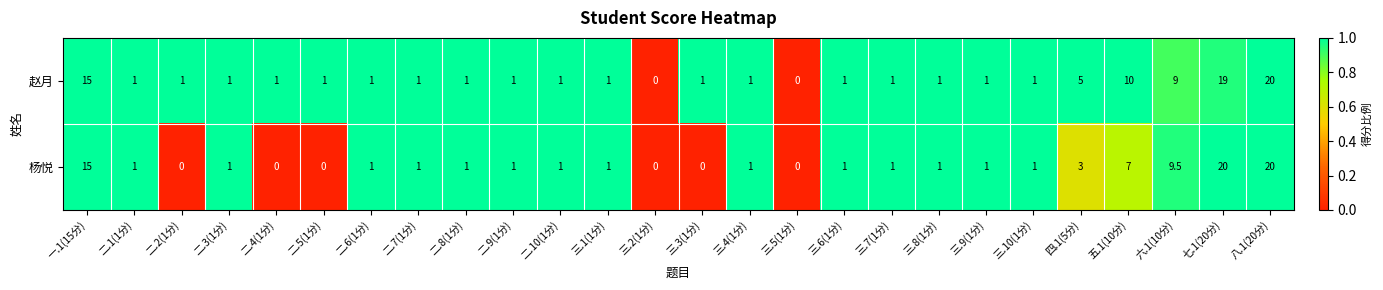

Between 三.3(1分) and 六.1(10分), which series saw the biggest shift?

杨悦